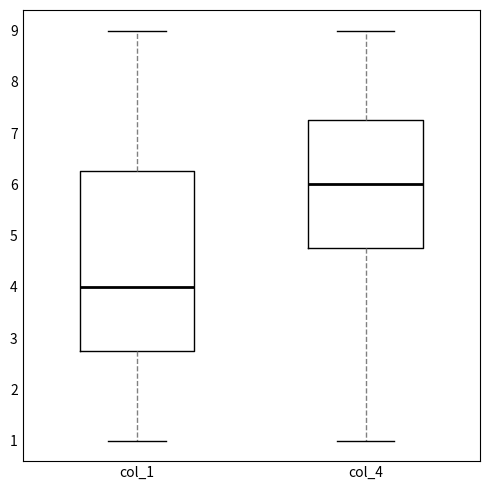

Which box is the tallest, from its lower edge to its upper edge?

col_1